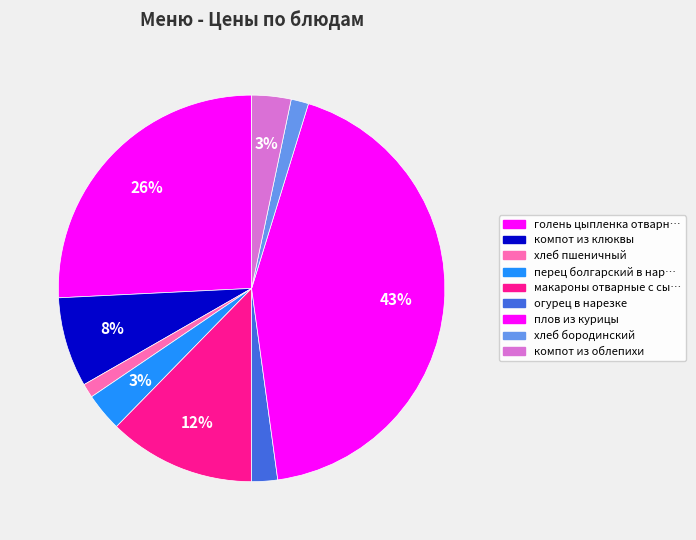

How many segments does this pie chart have?

9